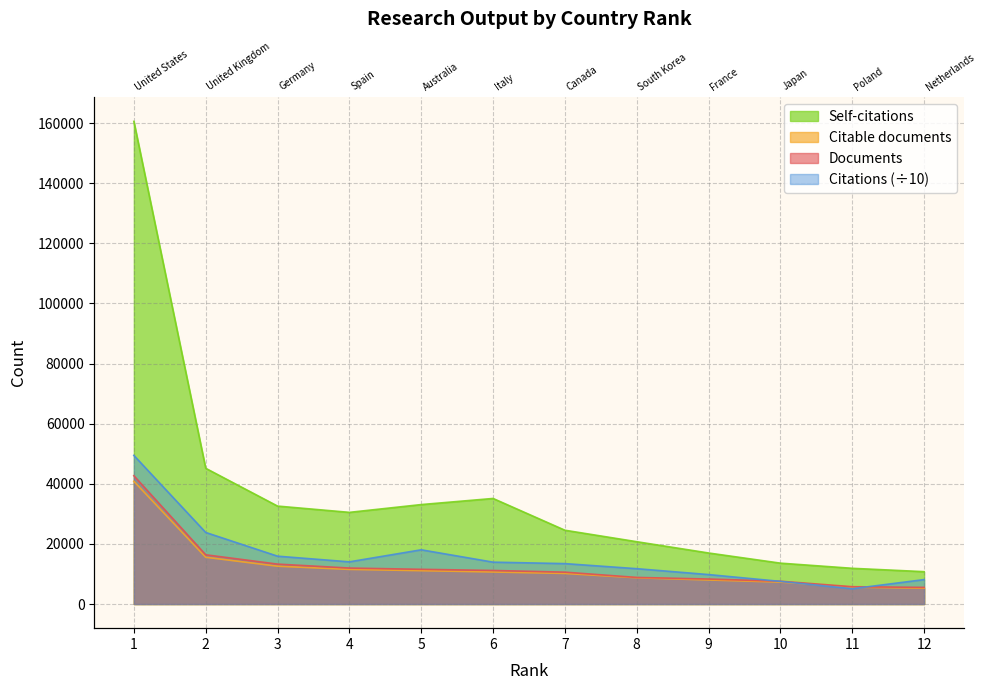

True or false: Self-citations has a value of 11352.7 at 5.

False